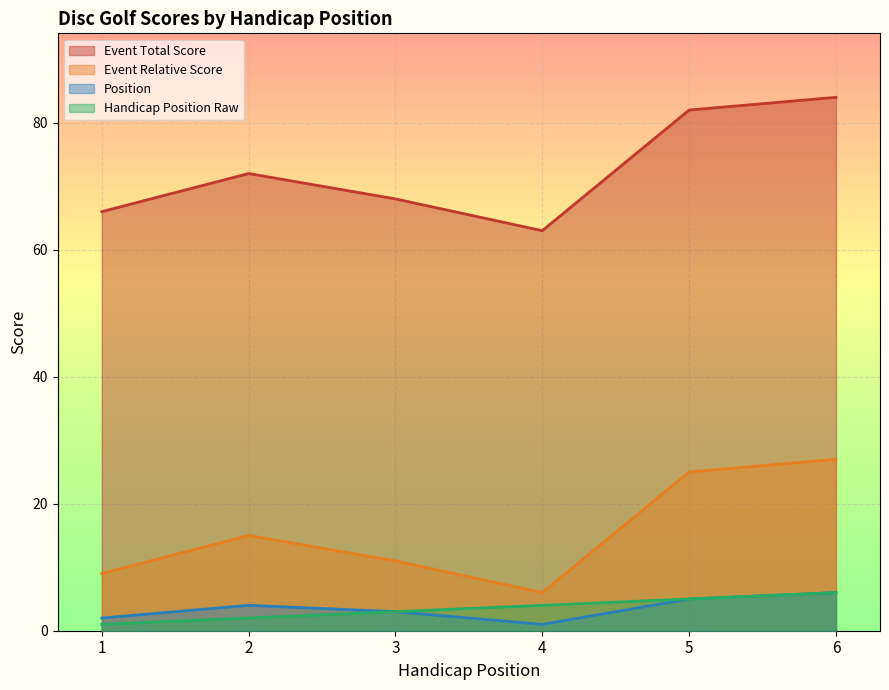

At which label is event_total_score closest to 73?

2